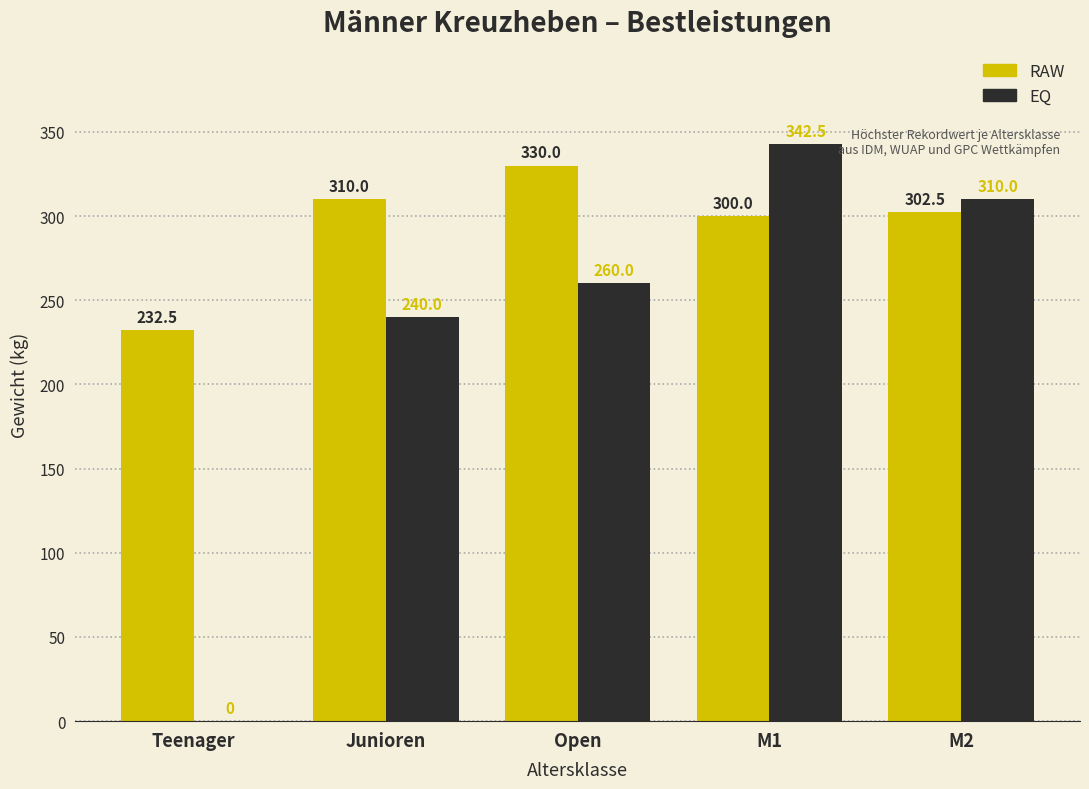

Between Teenager and M2, which series saw the biggest shift?

EQ